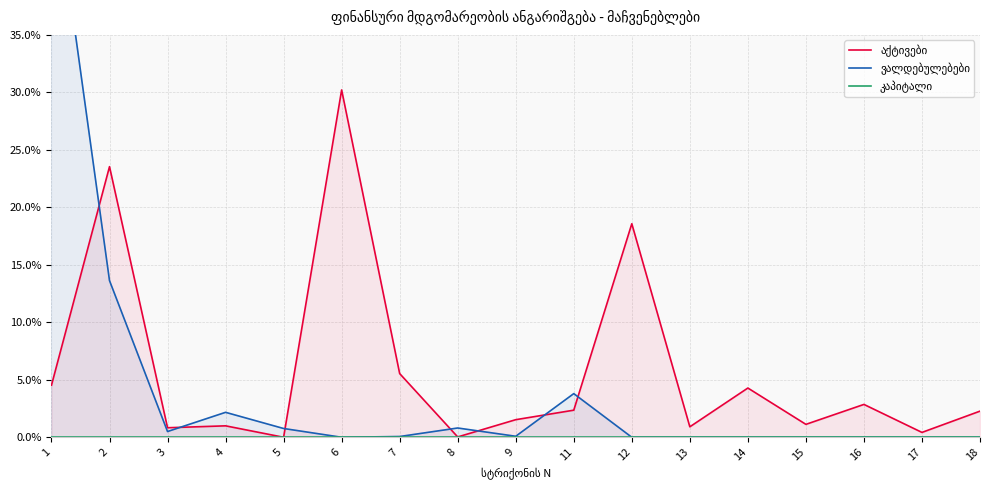

What is the value of the აქტივები point at the 14th from the left?

1.1